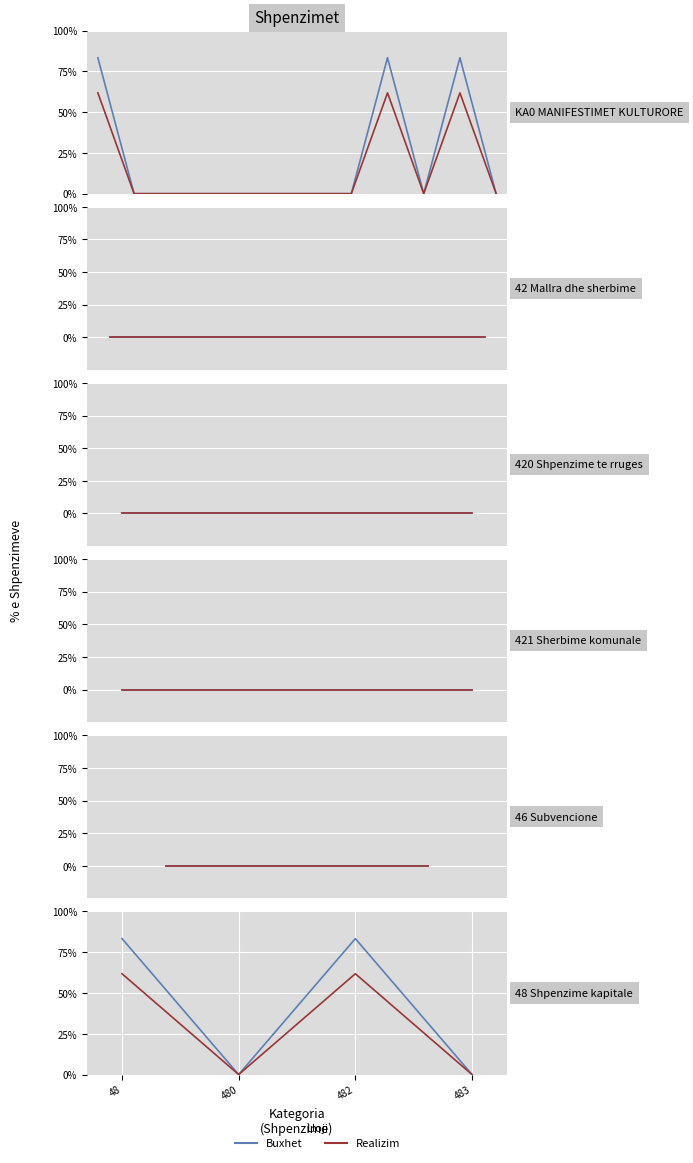

Where is Realizim nearest to the value 370822?

480